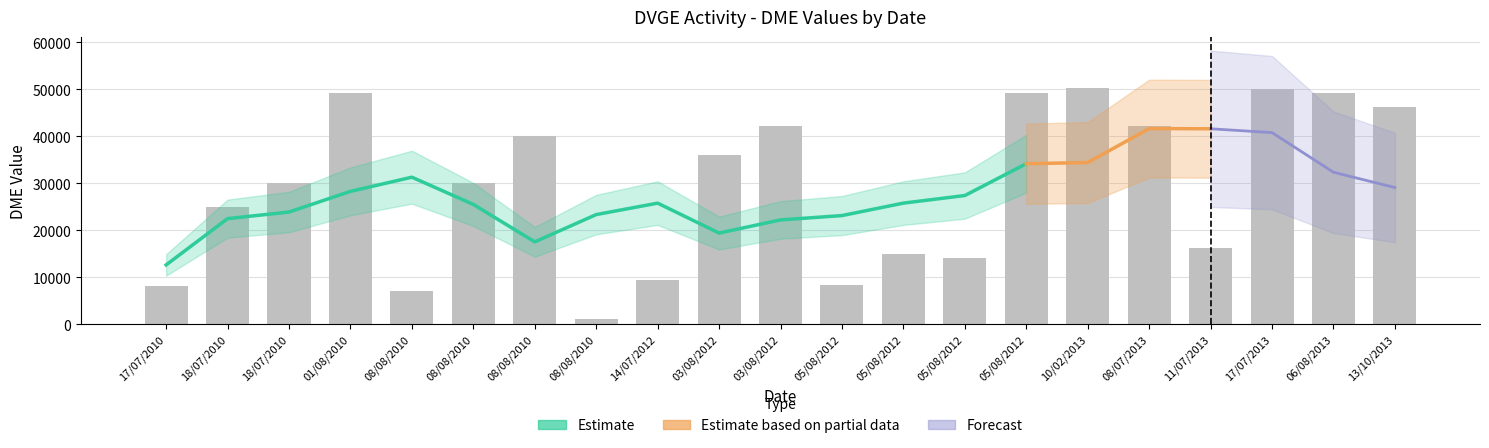

How many data points does each series have?

21